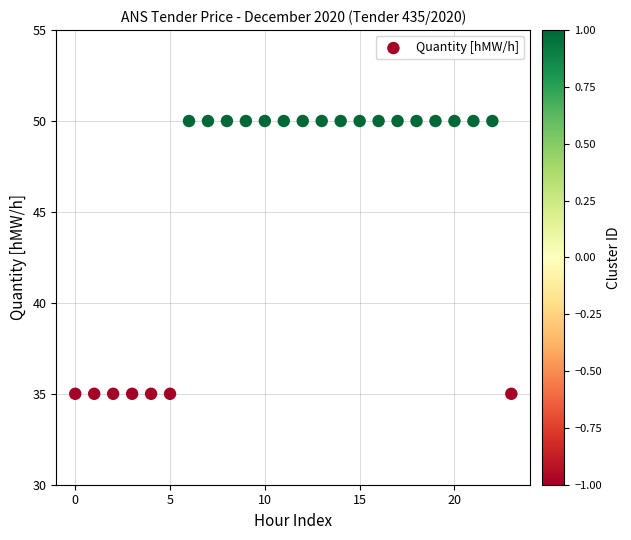

What is the range of Y values (max minus min)?

15